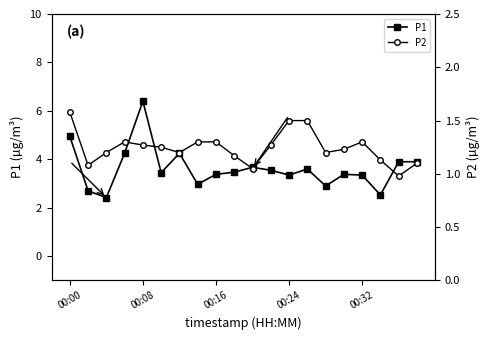

What is the difference between the P2 values at 5 and 19?

0.1